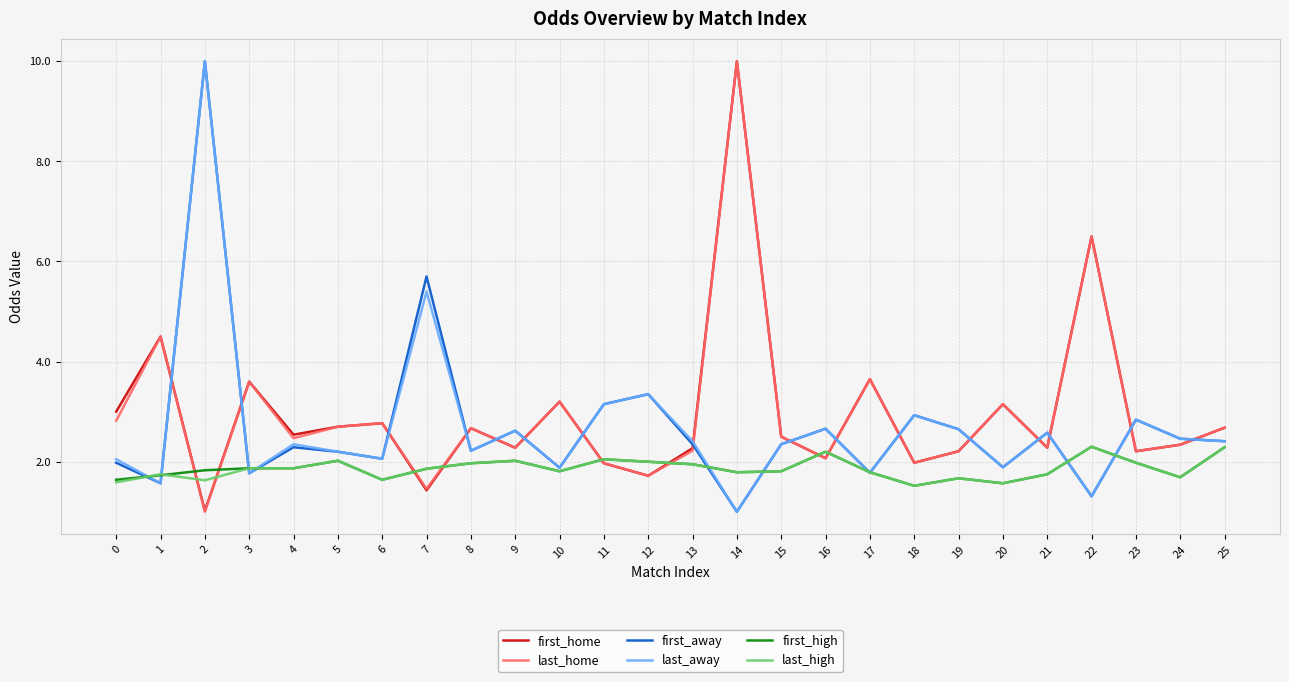

What is the sum of the last_home values at 19 and 13?

4.4